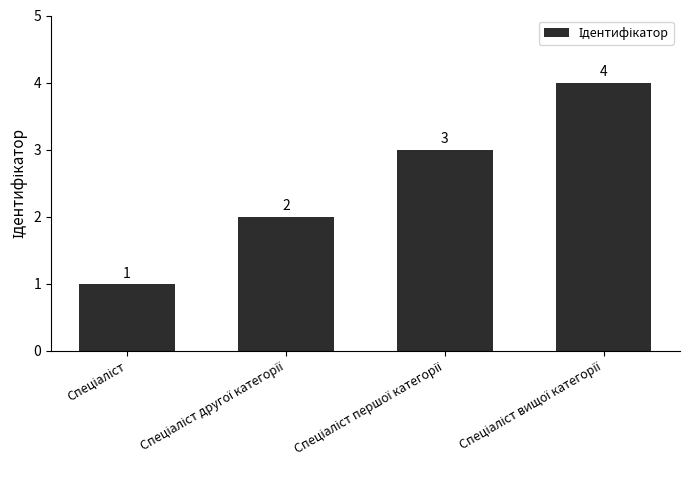

What is the sum of all values?

10